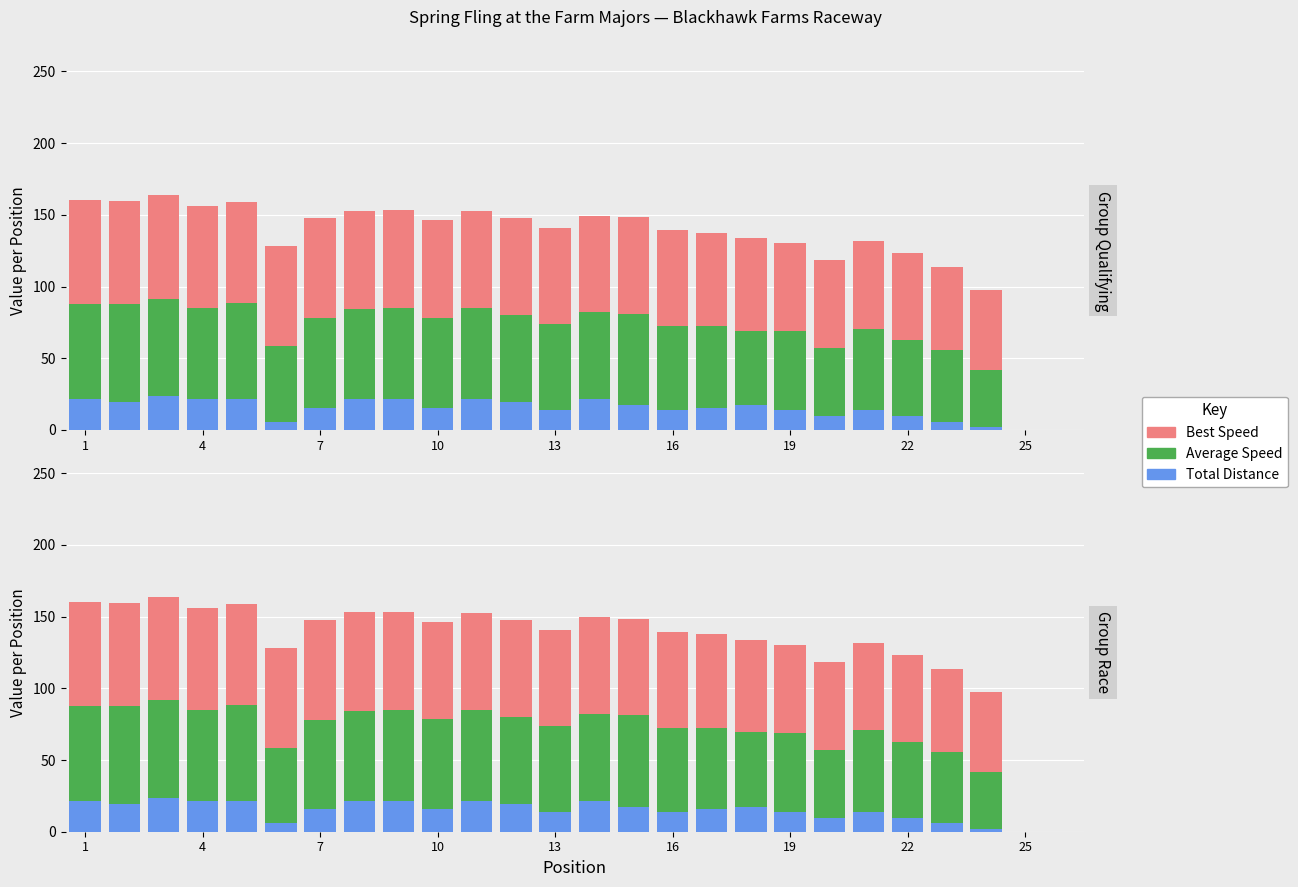

What is the label of the 13th bar from the right?

13